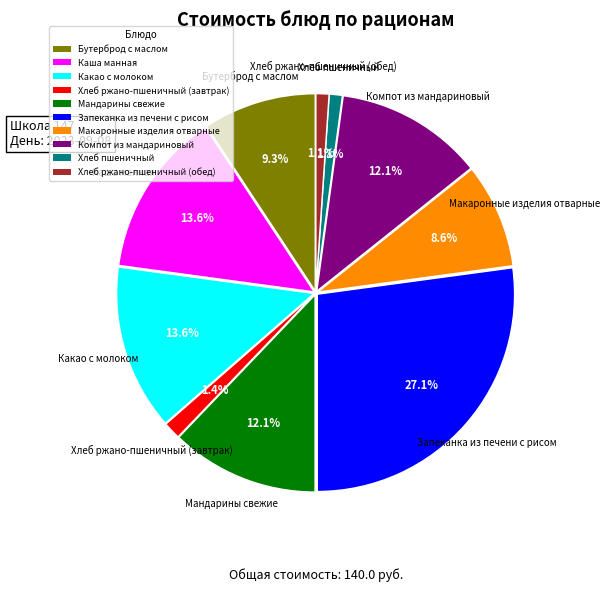

The Компот из мандариновый slice represents 12% of the pie. True or false?

True